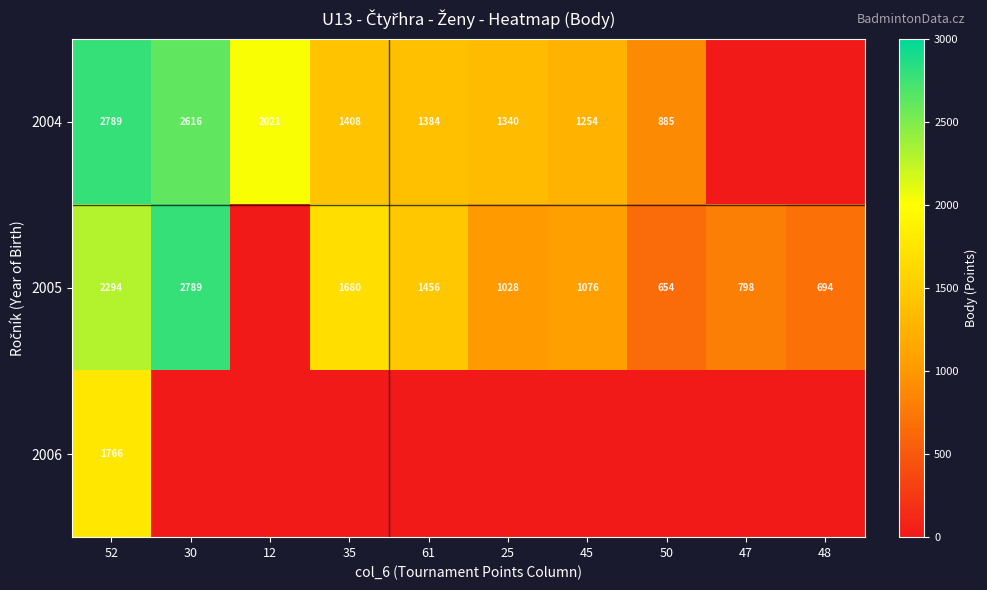

At how many categories does at least one series exceed 2220?

2